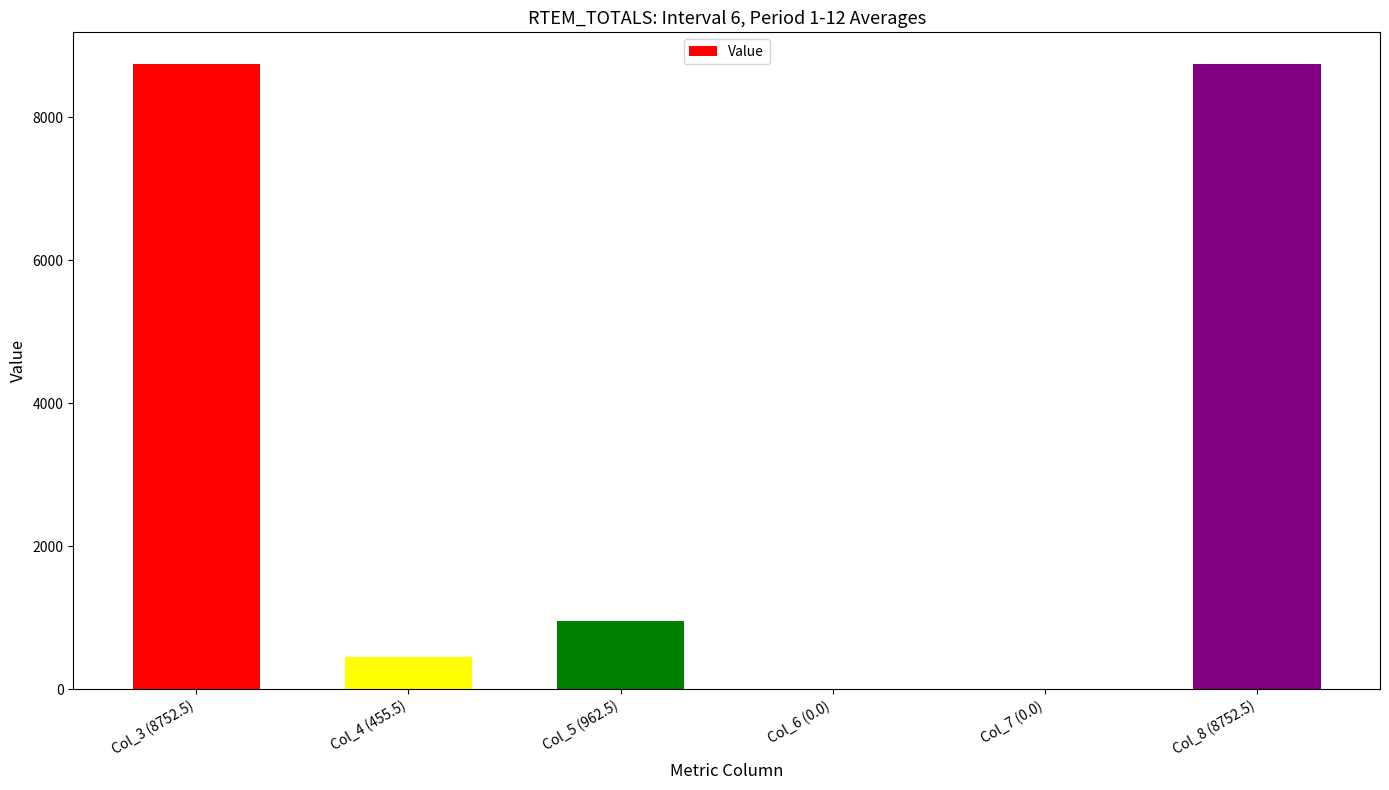

Reading right to left, list all the values displayed in this chart.

Col_8 (8752.5)=8752.5	Col_7 (0.0)=0.0	Col_6 (0.0)=0.0	Col_5 (962.5)=962.5	Col_4 (455.5)=455.5	Col_3 (8752.5)=8752.5